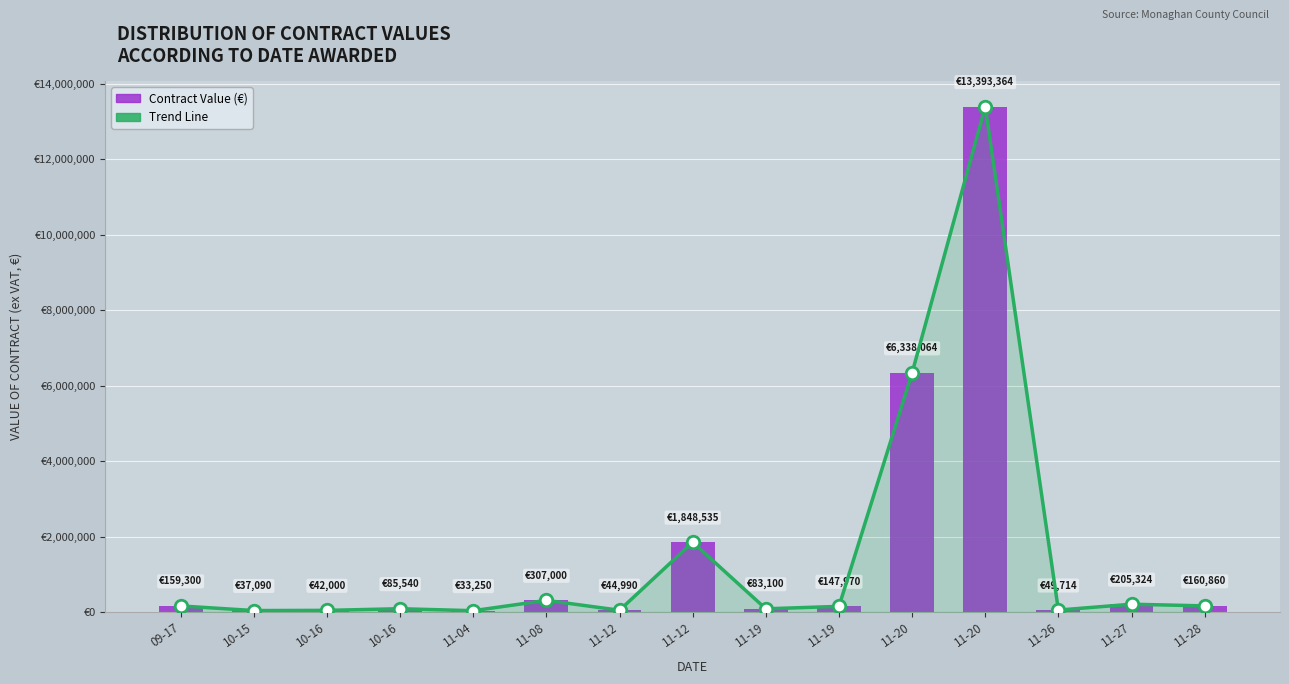

What is the maximum value for Contract Value (€)?

13393364.0